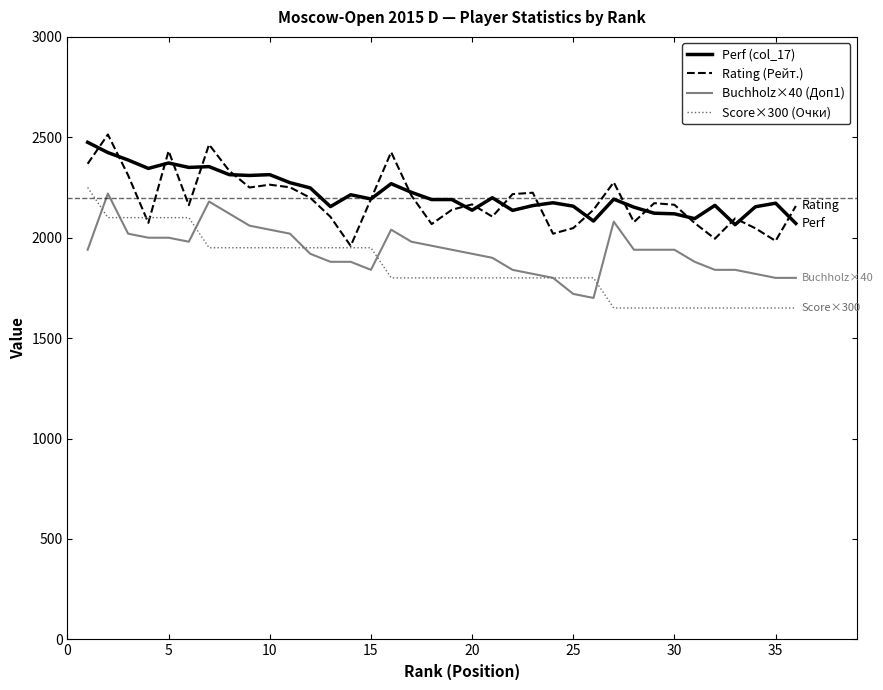

What are all the series names shown in the legend?

Perf (col_17), Rating (Рейт.), Buchholz×40 (Доп1), Score×300 (Очки)